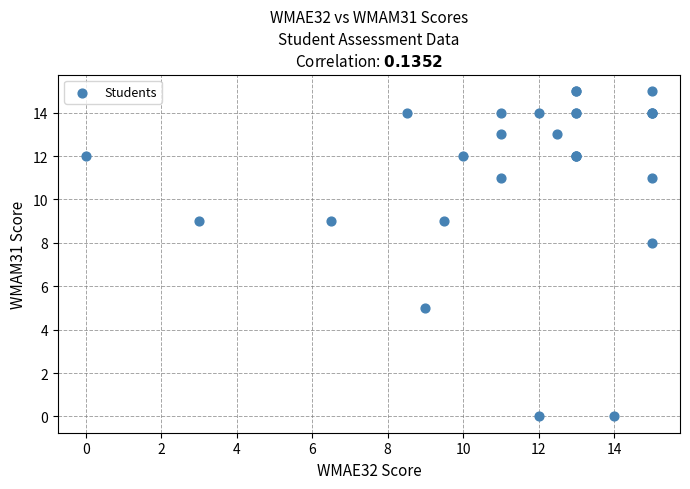

What Y value in the scatter plot is closest to 7?

8